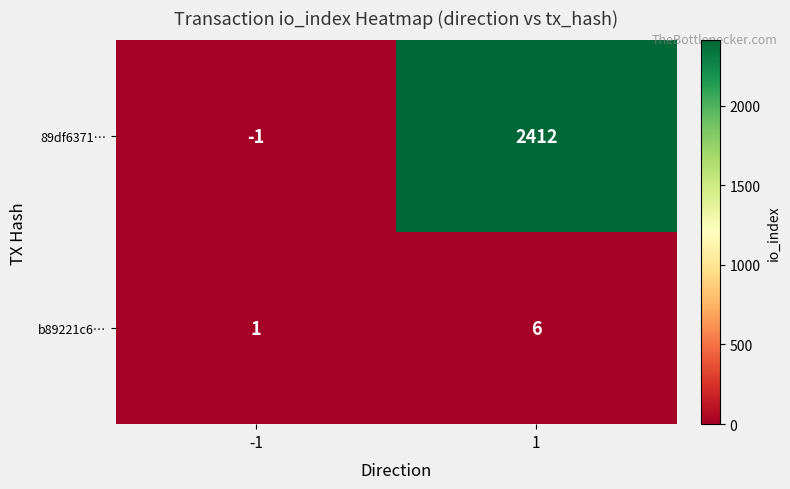

What is the average value of the 89df6371… series?

1206